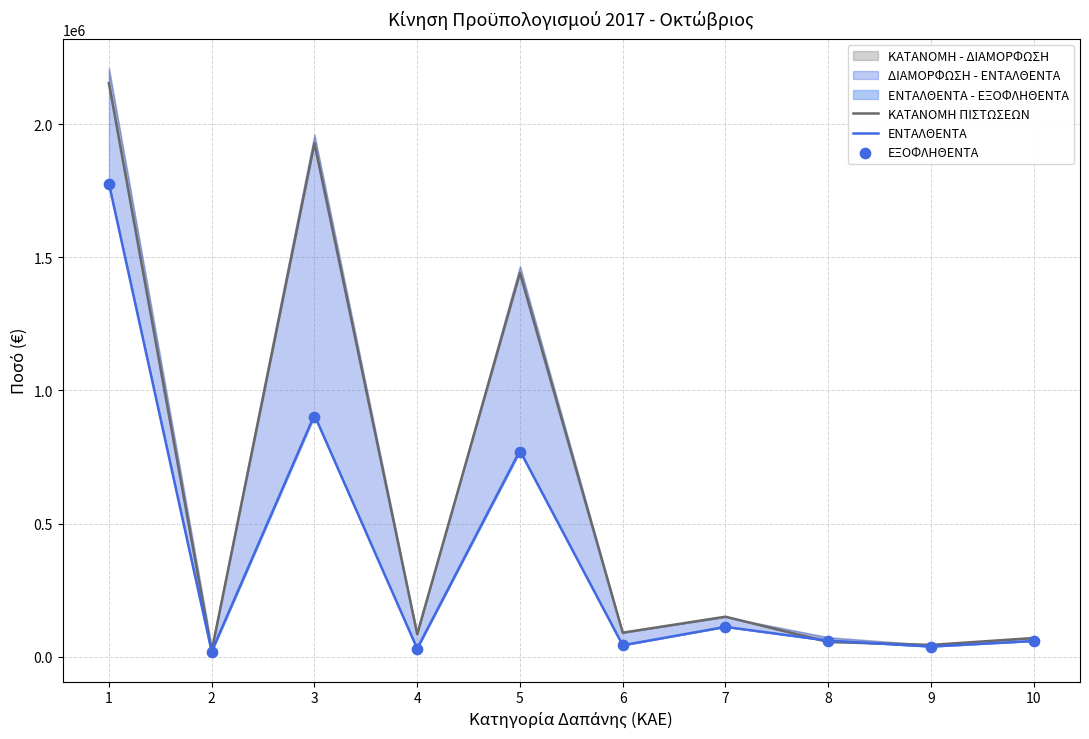

At how many categories does at least one series exceed 257439?

3